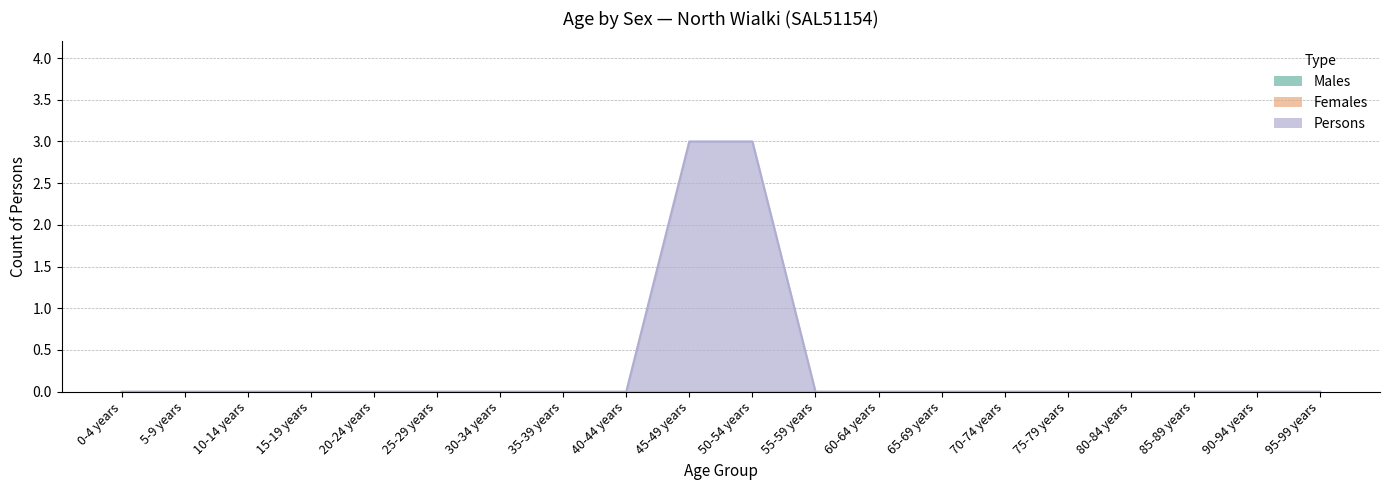

Which series changed the most between 40-44 years and 55-59 years?

Males